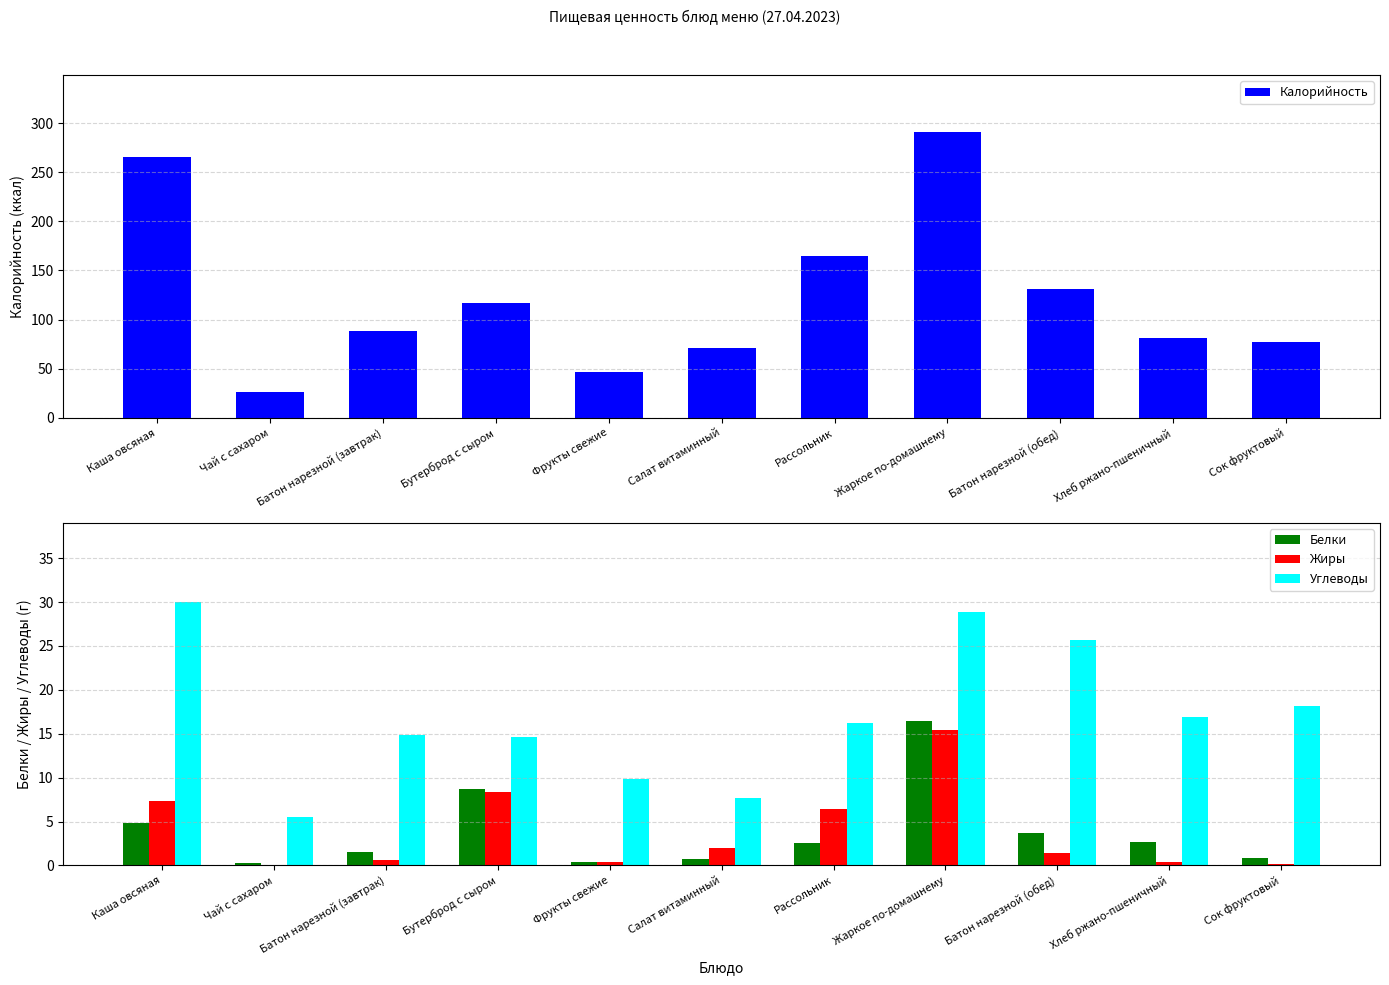

Rank the series by their maximum value, from lowest to highest.

Жиры, Белки, Углеводы, Калорийность